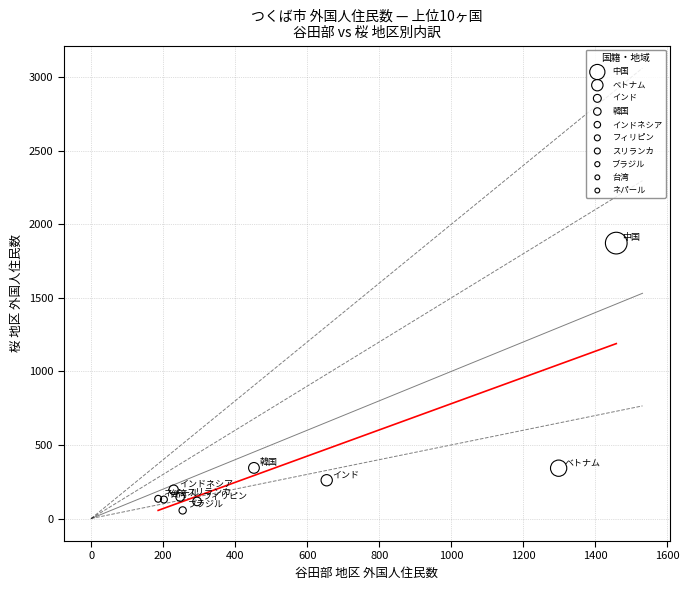

Which series contains the highest Y value?

中国